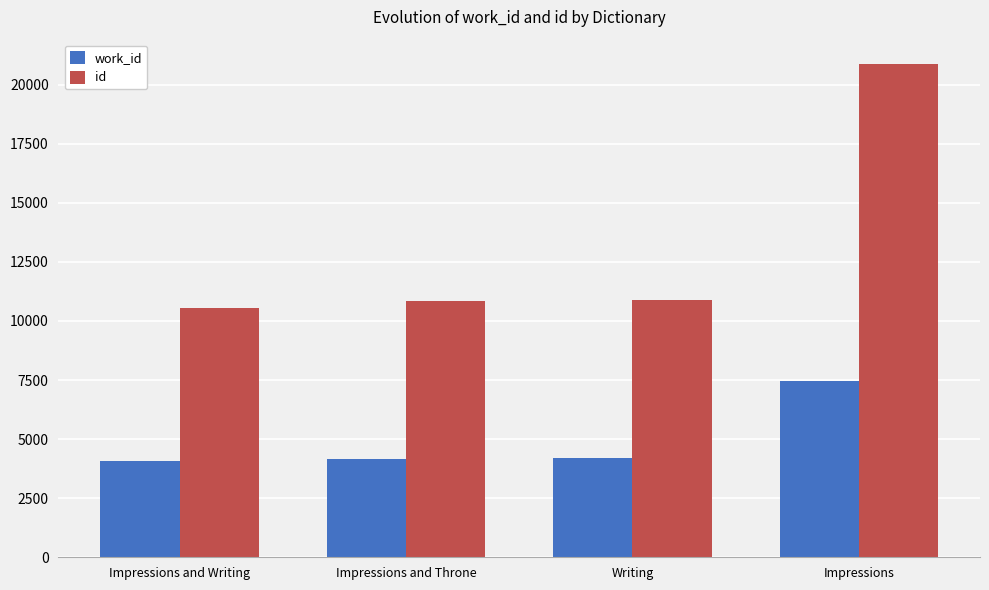

What are all the series names shown in the legend?

work_id, id